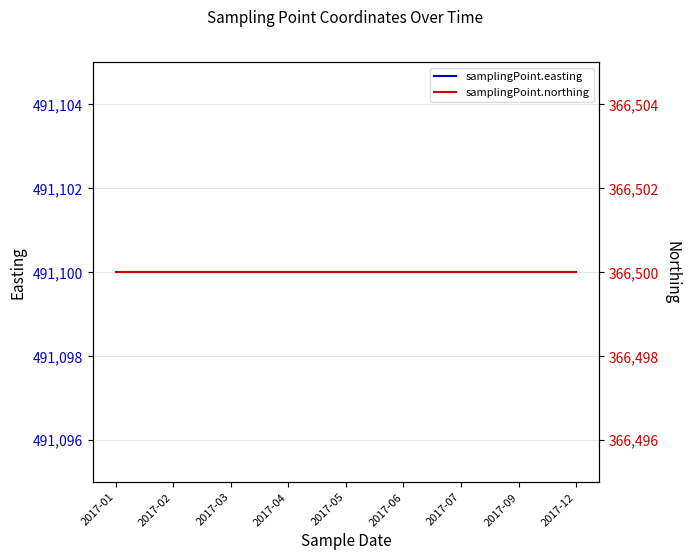

Between 2017-01 and 2017-02, which series saw the biggest shift?

samplingPoint.easting